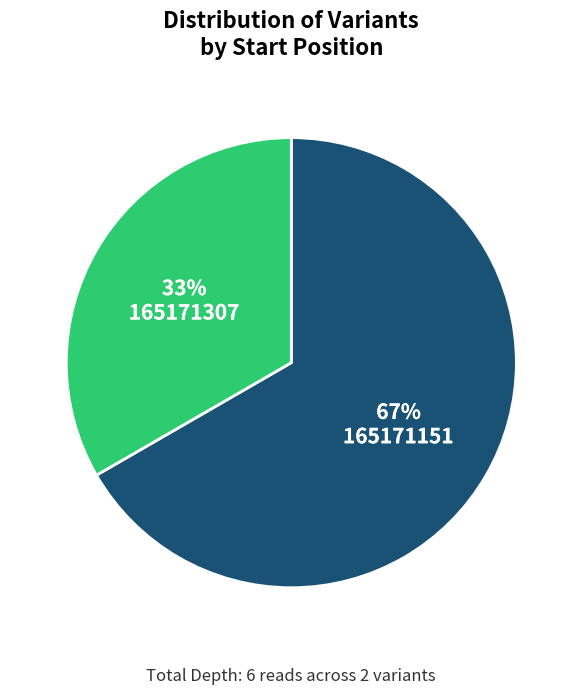

Is there any slice that represents more than half of the pie?

Yes